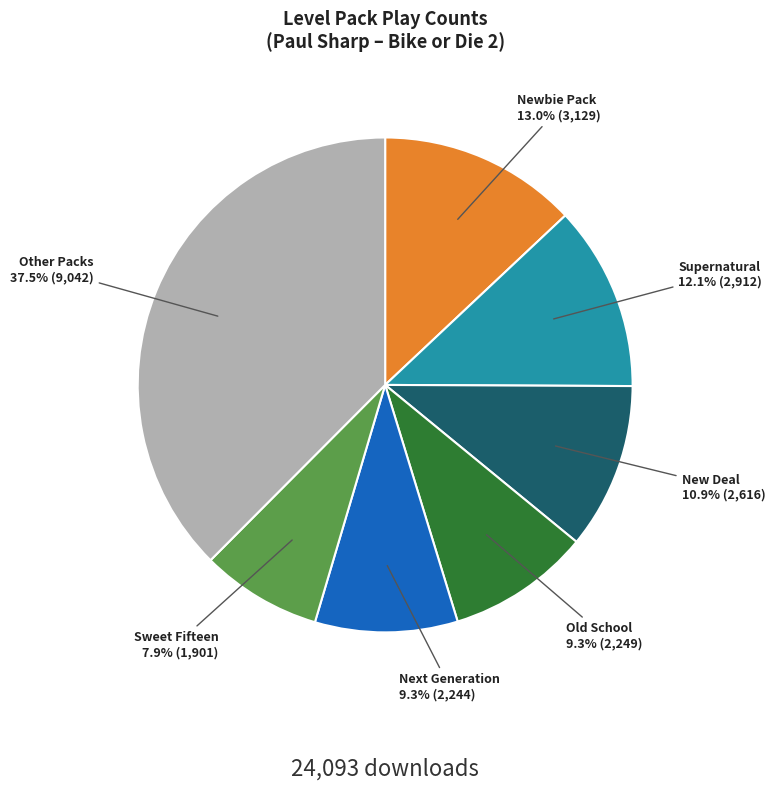

Is there a majority slice in this chart?

No